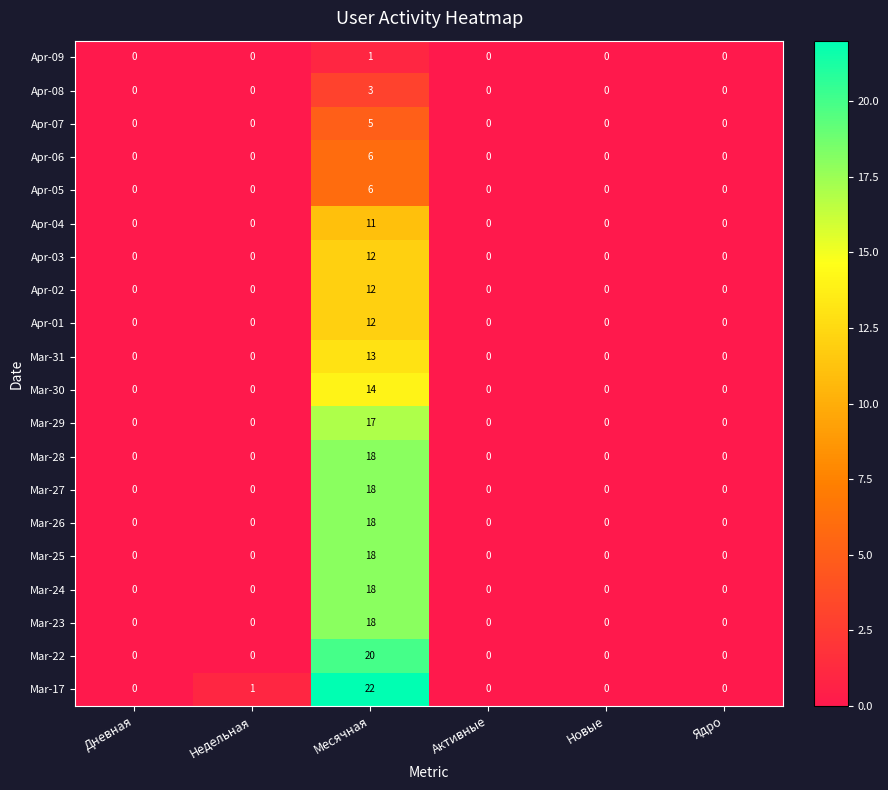

Count the Apr-09 values in the range 0 to 1.

6